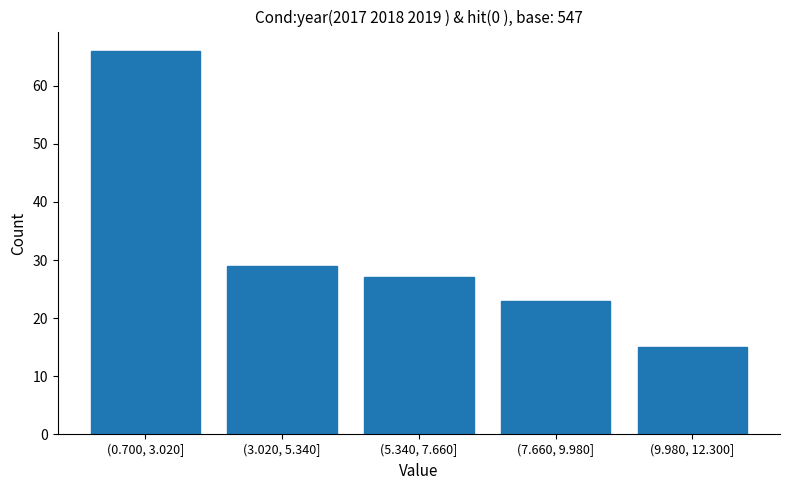

Reading left to right, list all the values displayed in this chart.

(0.700, 3.020]=66	(3.020, 5.340]=29	(5.340, 7.660]=27	(7.660, 9.980]=23	(9.980, 12.300]=15